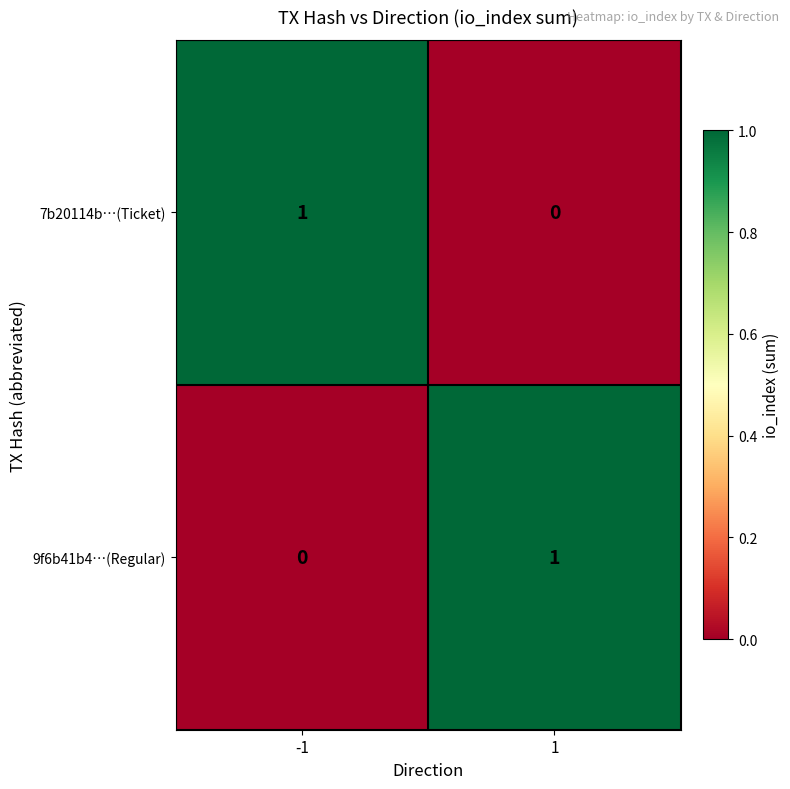

The value of 9f6b41b4…(Regular) at 1 is 2. True or false?

False